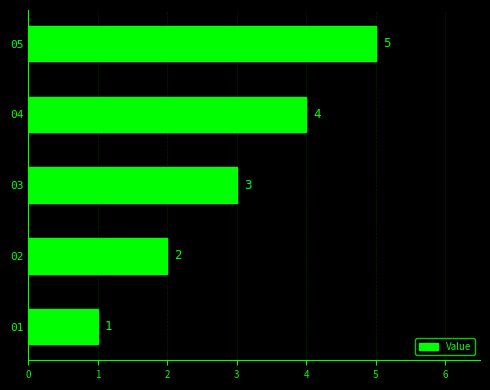

Rank the categories by value from lowest to highest.

01, 02, 03, 04, 05